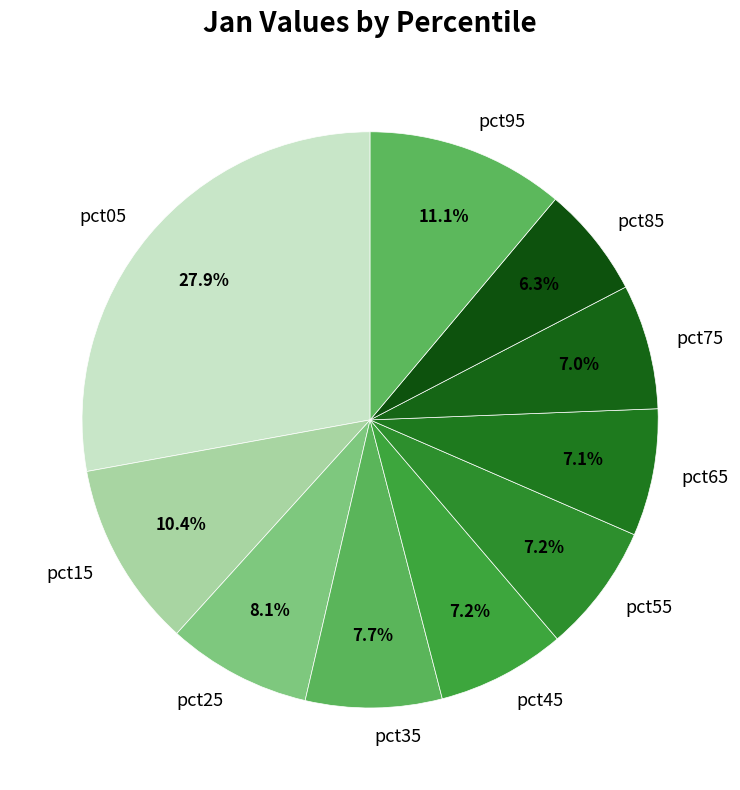

To the nearest percent, what is the combined percentage of pct85 and pct35?

14%